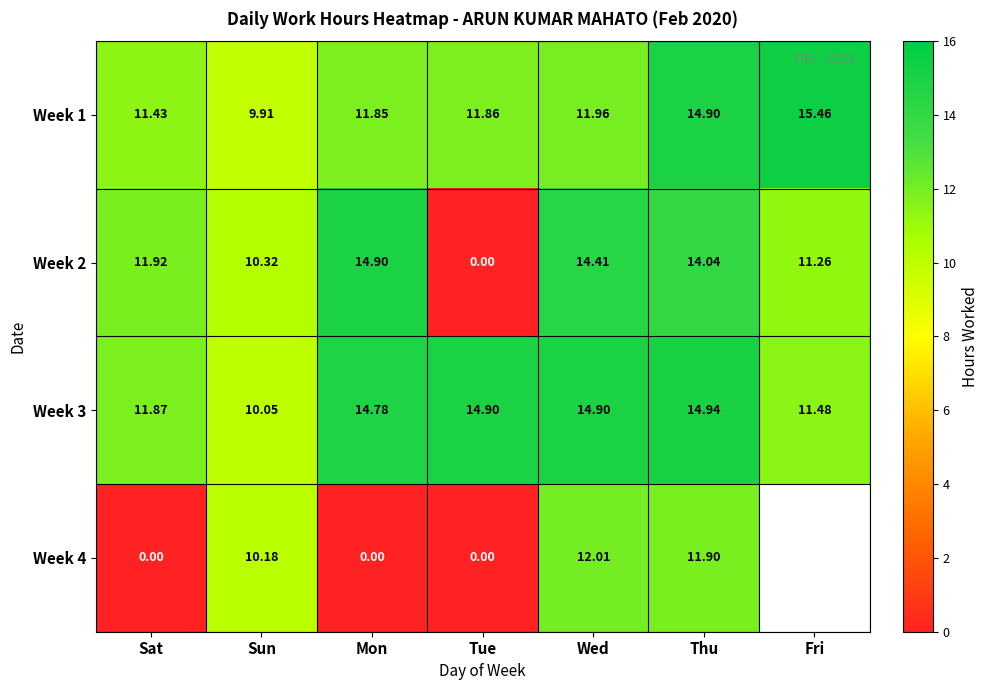

What is the total value across all series at Mon?

41.5